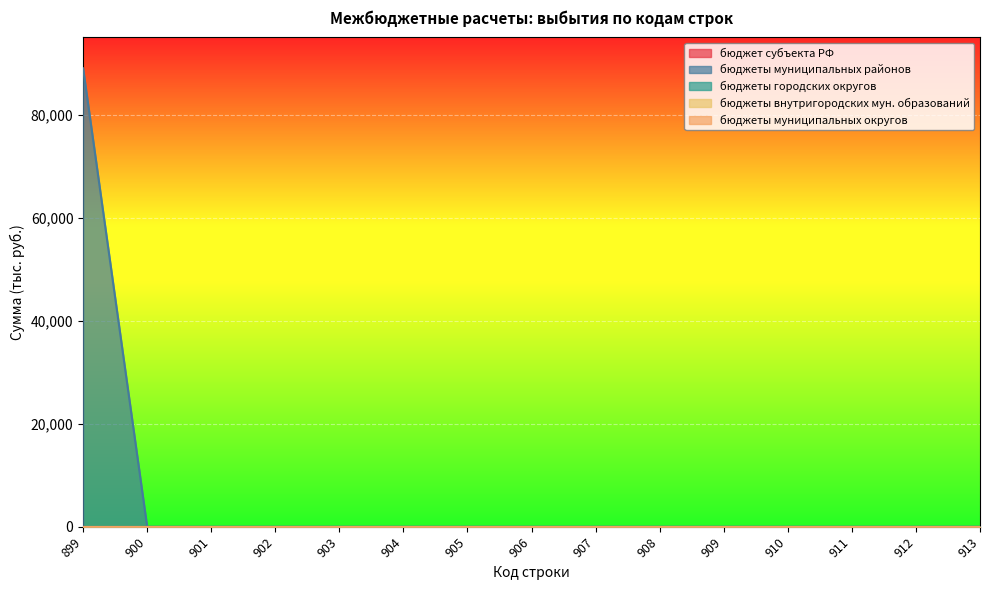

Count the number of categories in the chart.

15